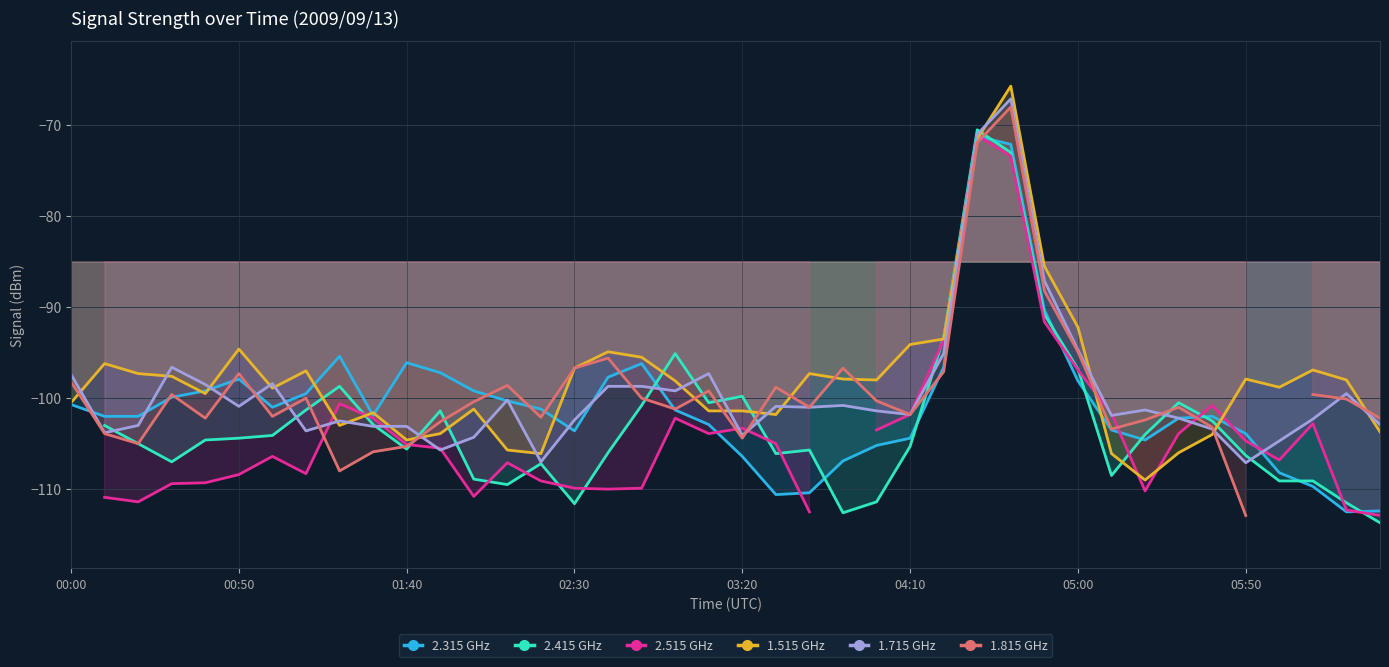

At 32, list the series in order from smallest to largest.

col_23 (2.515), col_14 (1.515), col_21 (2.315), col_22 (2.415), col_17 (1.815), col_16 (1.715)